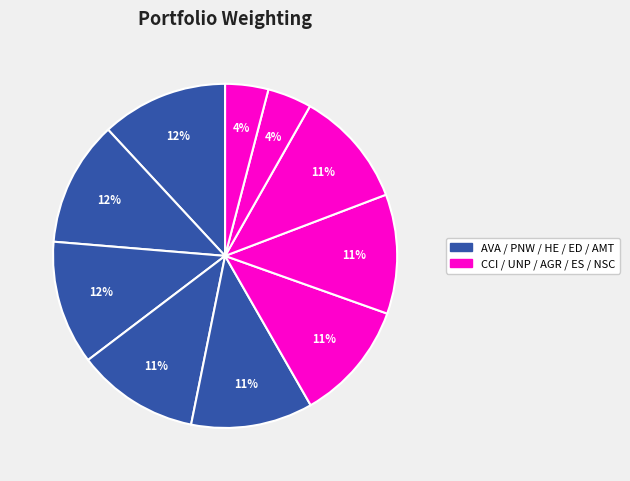

How many segments does this pie chart have?

10